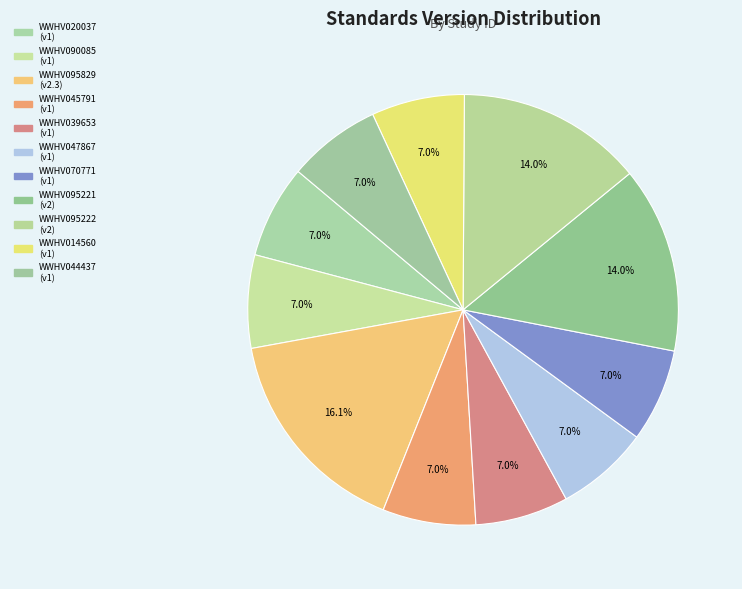

How many slices are in this pie chart?

11